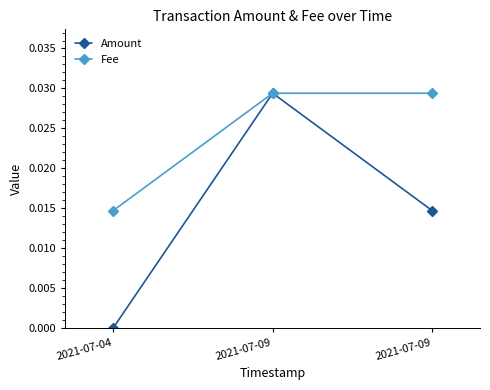

How many lines are shown in the chart?

2